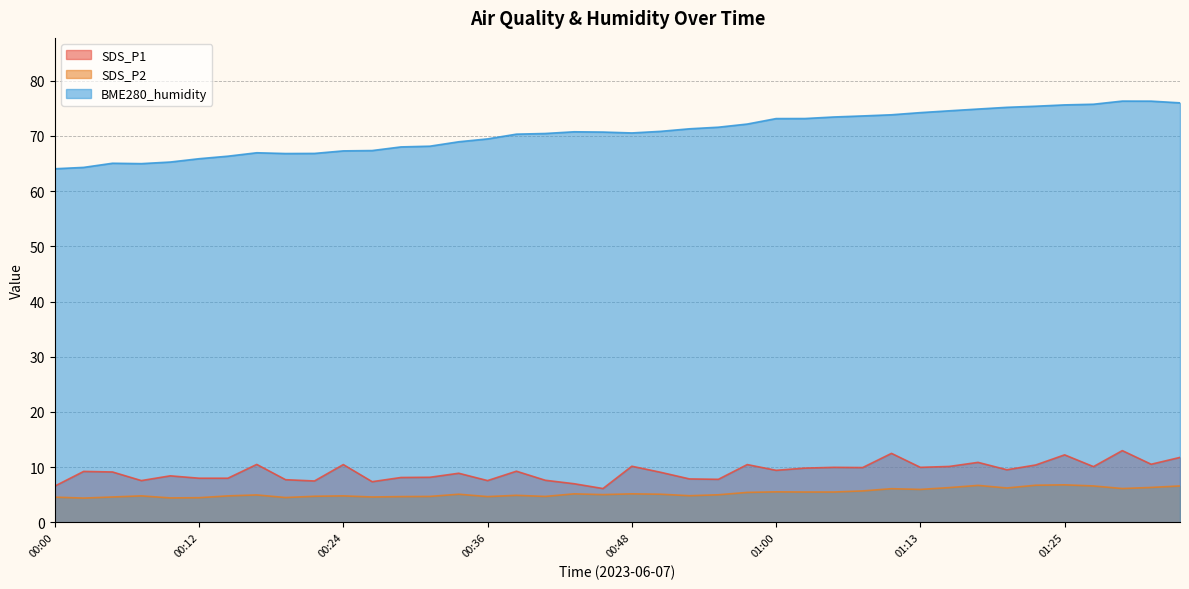

What is the difference between the maximum and second lowest values in the BME280_humidity series?

12.0